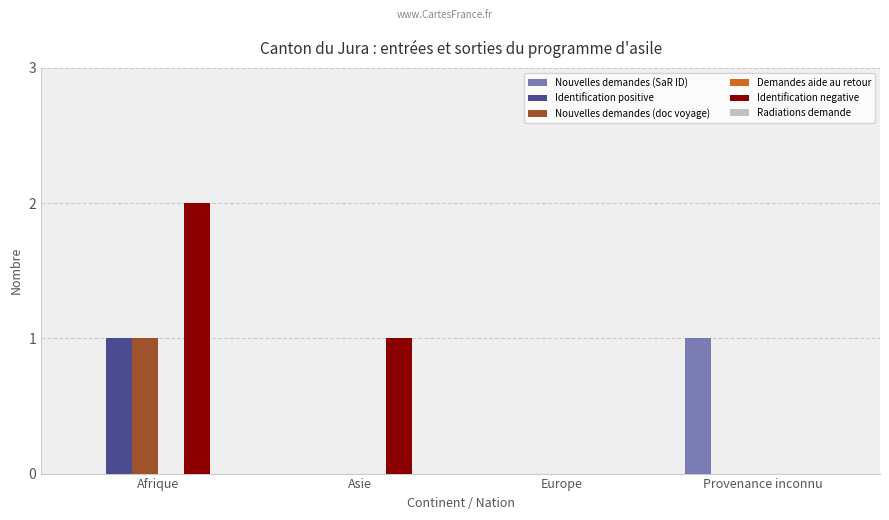

At which label does Nouvelles demandes (doc voyage) reach its peak?

Afrique